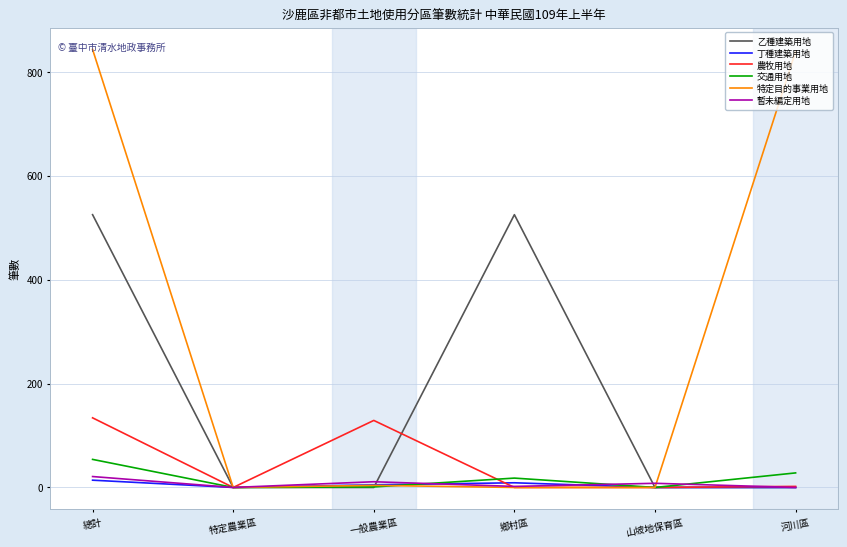

True or false: 特定目的事業用地 has more than 1 points higher than both neighbors.

False